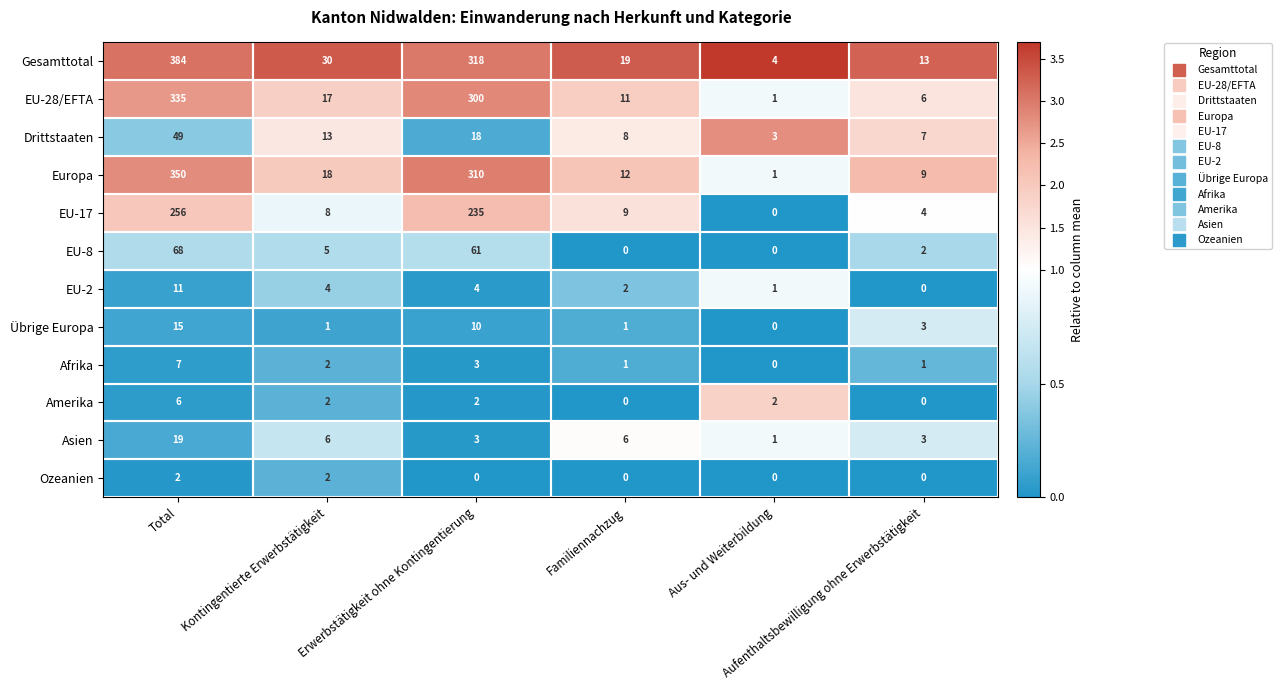

What is the highest value of the EU-8 series?

68